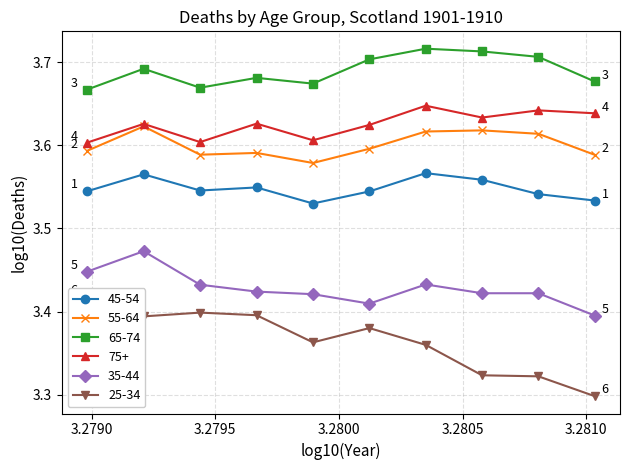

Between 1904 and 1910, which series saw the biggest shift?

25-34